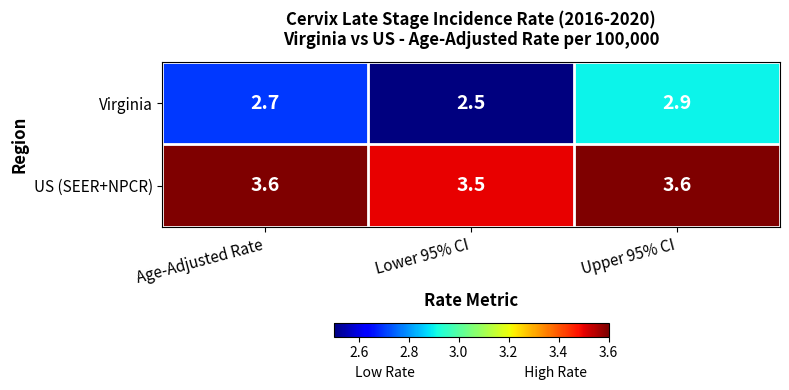

The value of US (SEER+NPCR) at Upper 95% CI is 3.6. True or false?

True